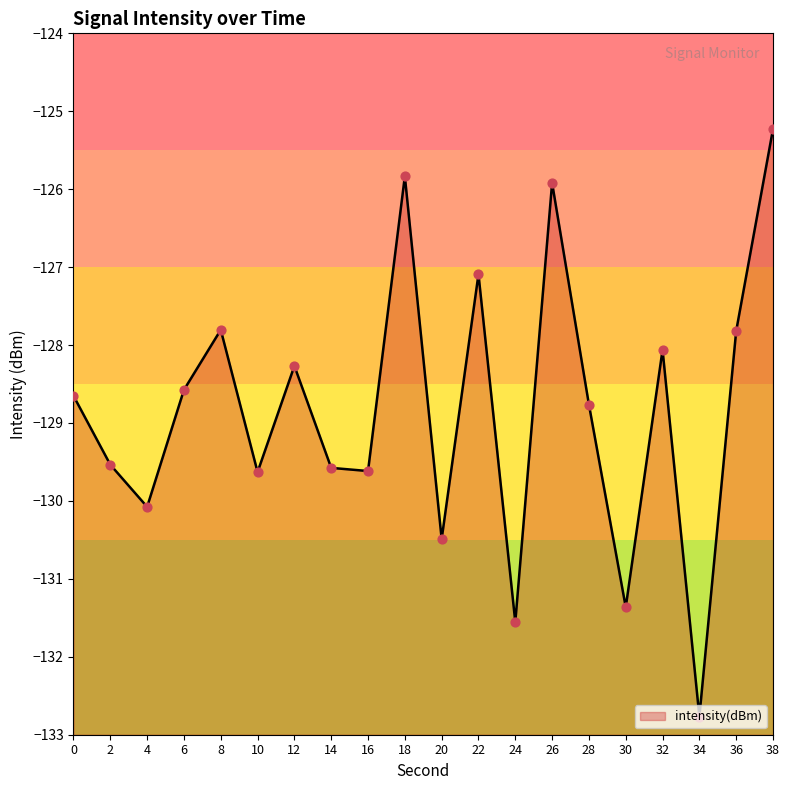

Which has a higher value, 4 or 14?

14